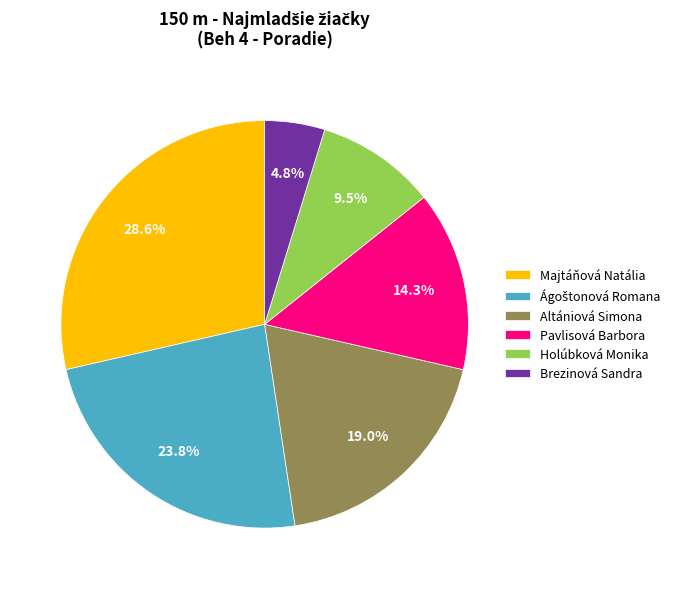

How many segments does this pie chart have?

6